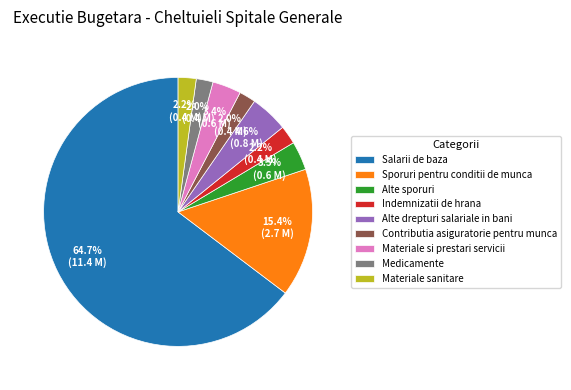

Combined, what portion of the pie is Alte sporuri and Indemnizatii de hrana?

5.7%